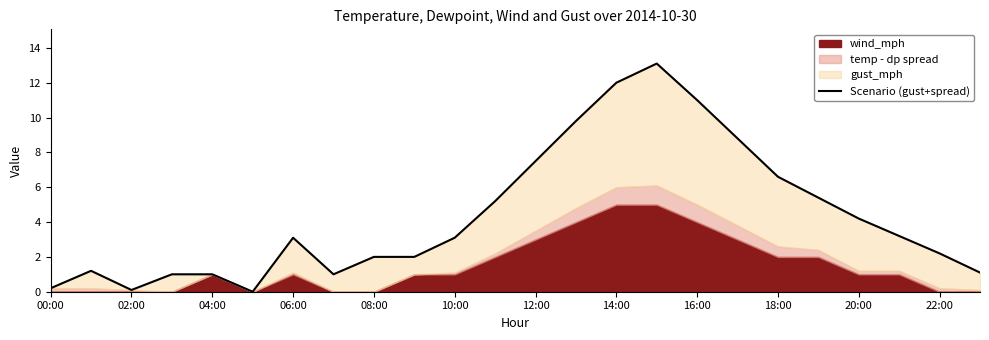

What position from the left is 14:00?

8